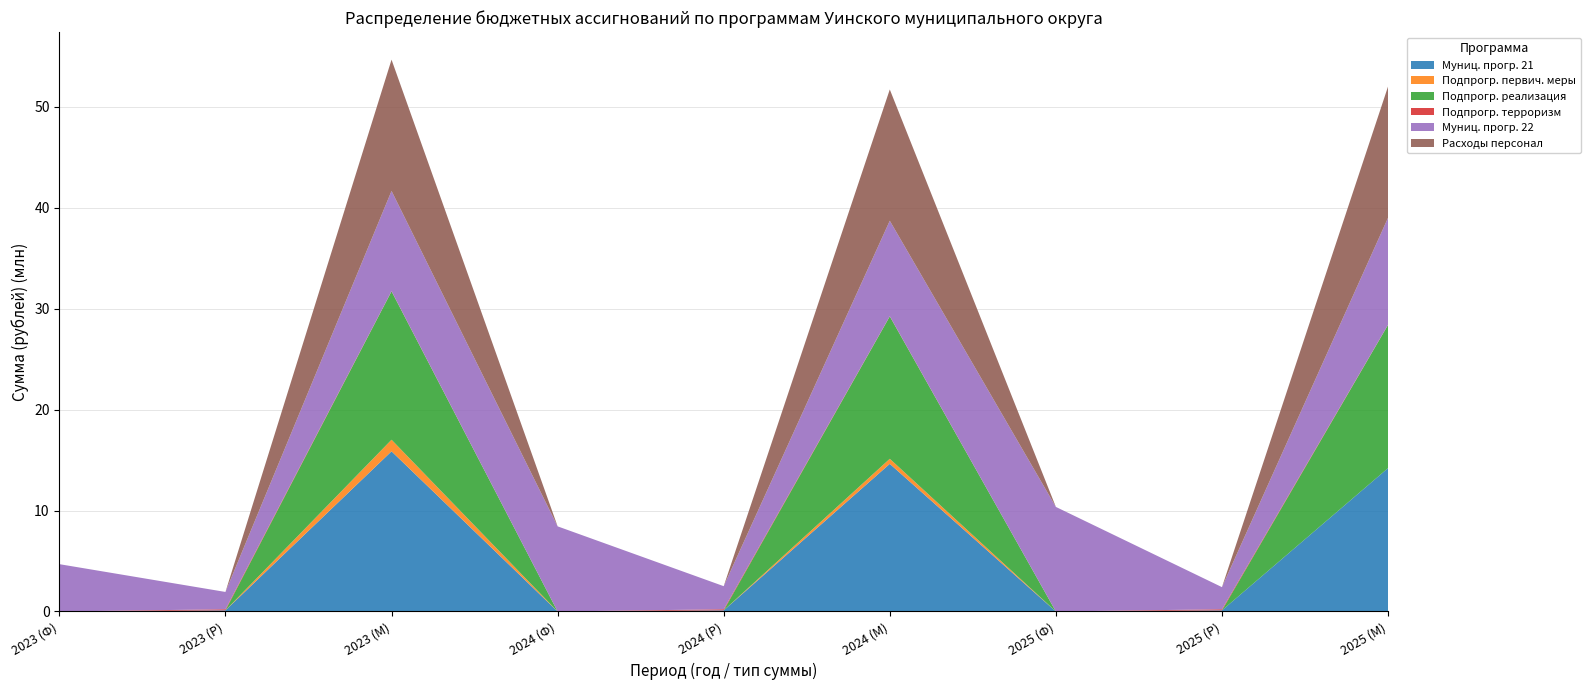

Reading left to right, transcribe all the data shown in this chart.

Муниц. прогр. 21: 0.0	111600.0	15869079.1	0.0	111600.0	14627861.1	0.0	111600.0	14205055.1
Подпрогр. первич. меры: 0.0	0.0	1147500.0	0.0	0.0	500000.0	0.0	0.0	0.0
Подпрогр. реализация: 0.0	0.0	14701885.0	0.0	0.0	14108167.0	0.0	0.0	14185361.0
Подпрогр. терроризм: 0.0	111600.0	19694.1	0.0	111600.0	19694.1	0.0	111600.0	19694.1
Муниц. прогр. 22: 4690107.4	1713456.8	9928685.2	8435431.1	2285710.4	9457405.2	10361044.7	2190558.9	10599231.9
Расходы персонал: 0.0	0.0	13005287.0	0.0	0.0	13005287.0	0.0	0.0	13005287.0